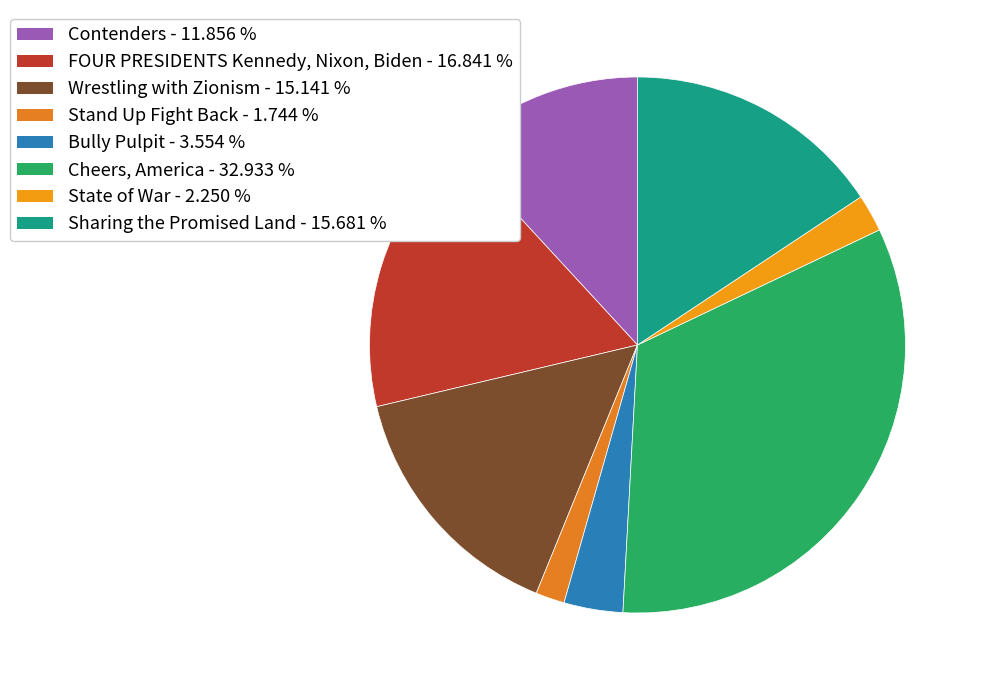

The Contenders slice represents 12% of the pie. True or false?

True